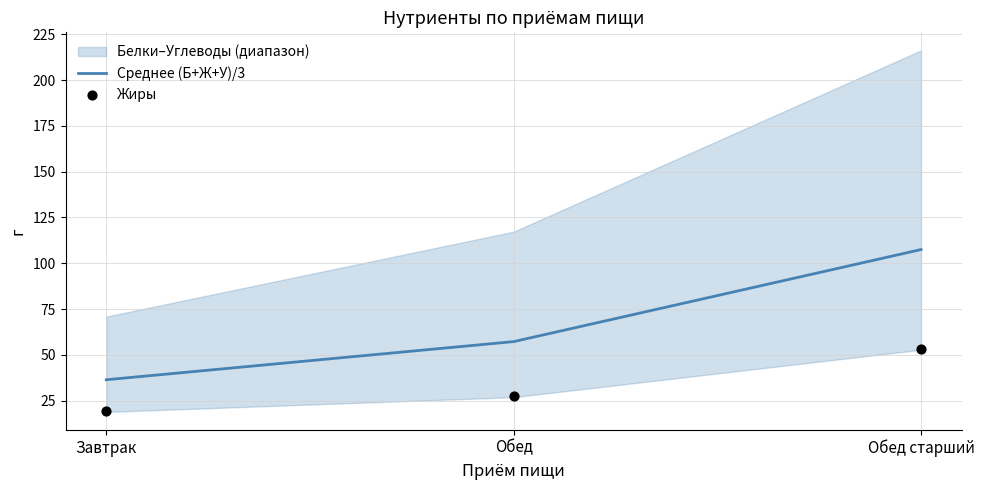

Which series has the largest total across all categories?

Среднее (Б+Ж+У)/3